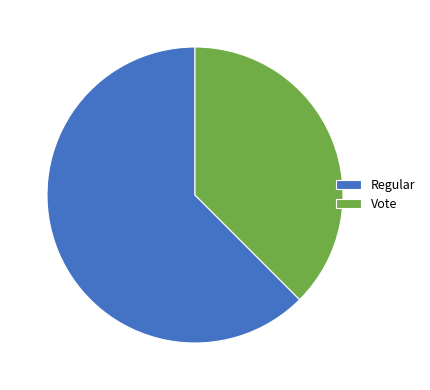

Which slice is the largest?

Regular